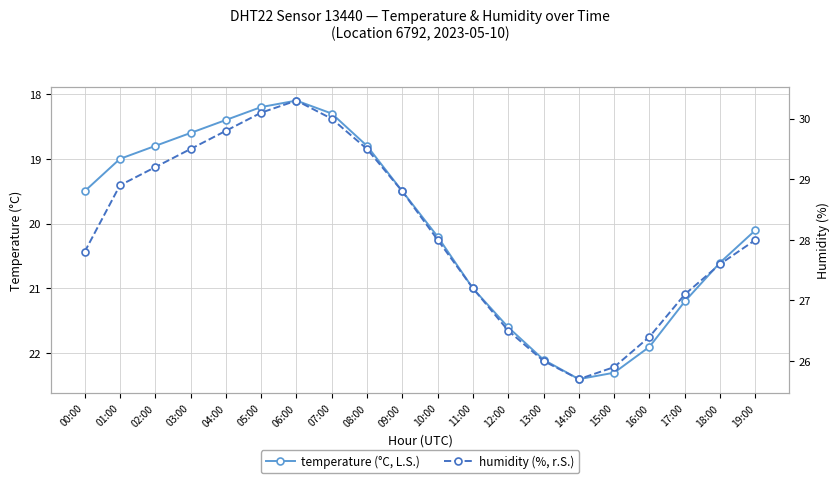

Is this an area chart (filled region under the line)?

No